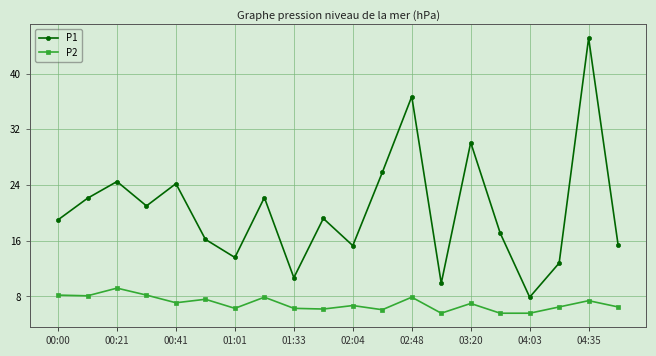

Count the number of categories in the chart.

20